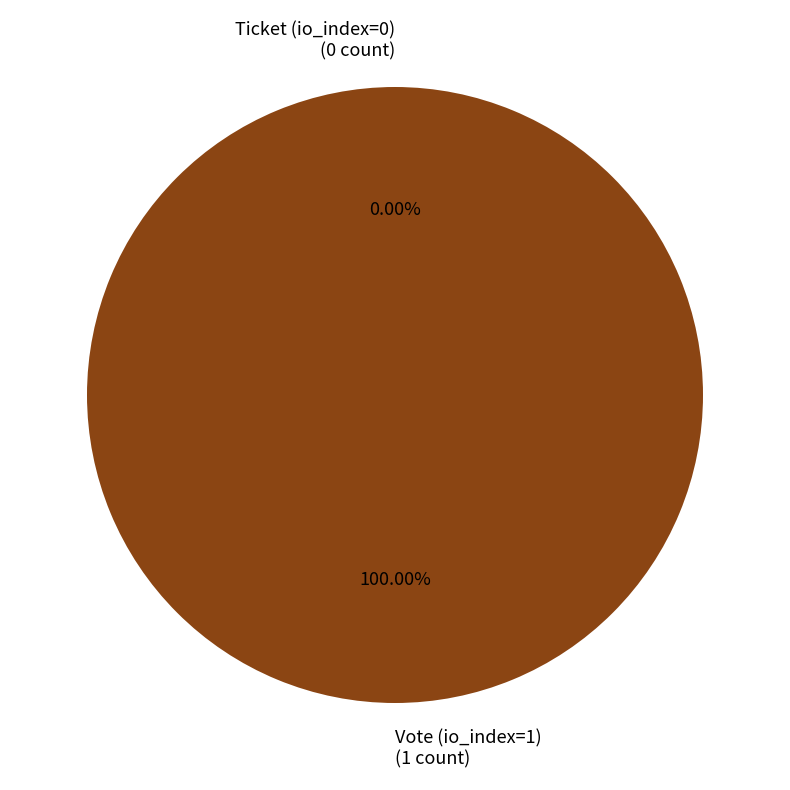

Does Ticket (io_index=0) represent more than half of the total?

No